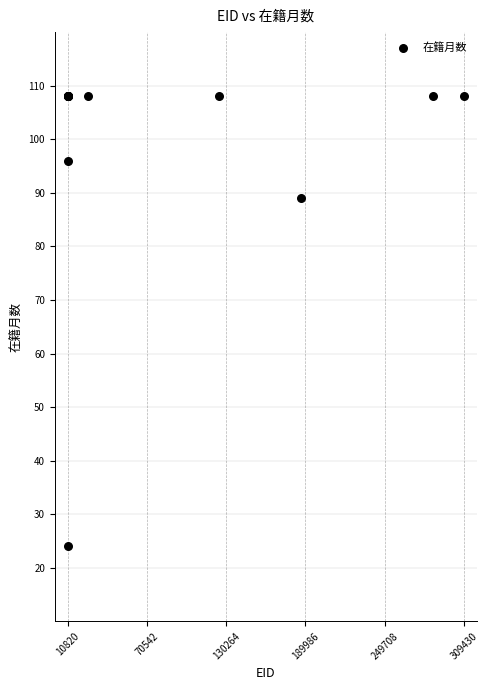

What Y value in the scatter plot is closest to 66?

89